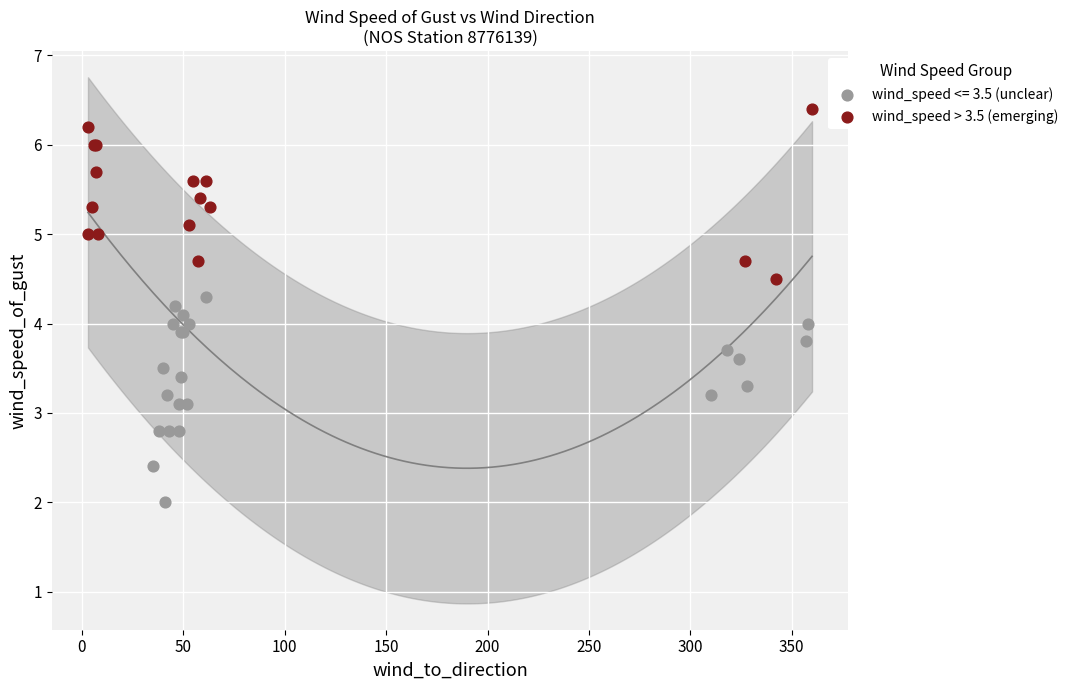

Which series has the largest Y range (max minus min)?

wind_speed <= 3.5 (unclear)